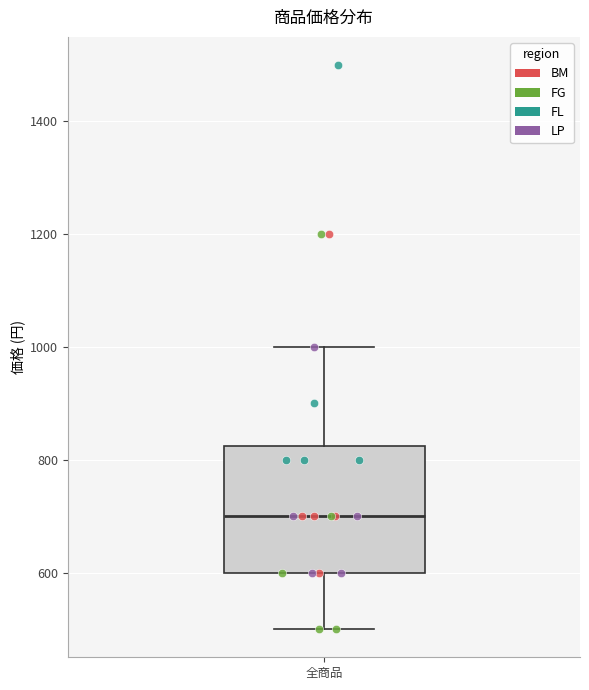

Read this box plot against the y-axis: the position of the median line, the range covered by the box, and the ends of both whiskers. The values are not printed on the chart, so give them approximately, as read against the axis.

median 700, box 600 to 820, whiskers 500 to 1000